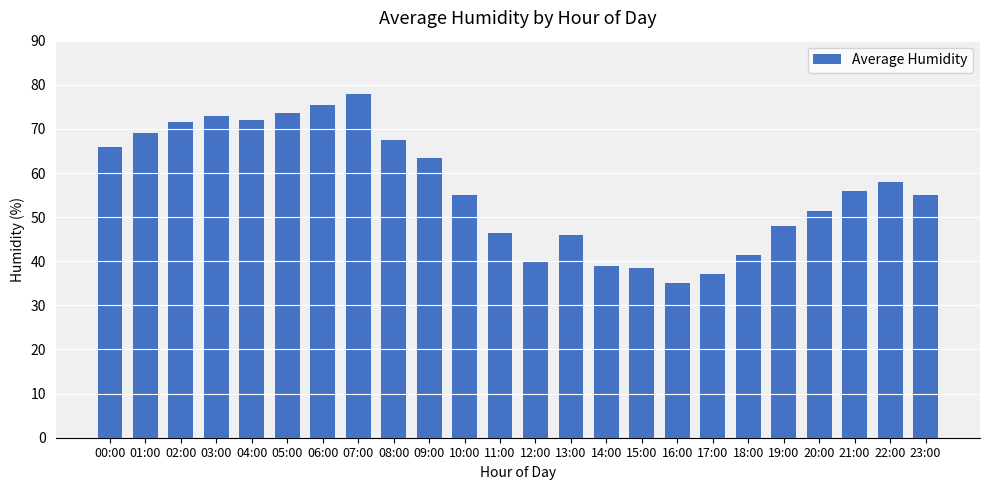

True or false: the data shows 29.7 at 23:00.

False